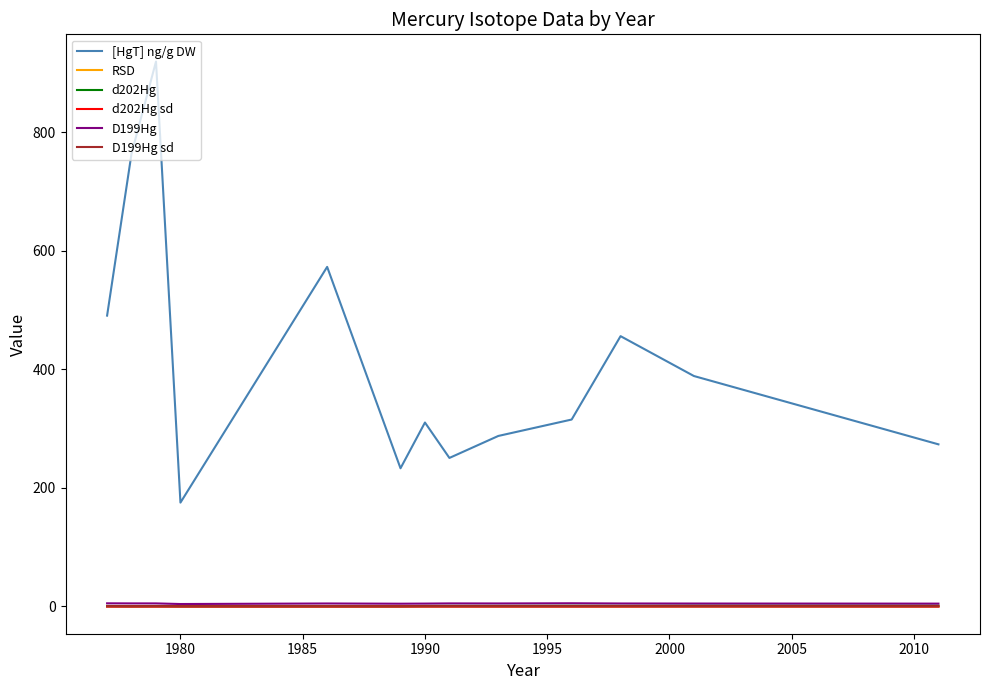

Count the number of categories in the chart.

13